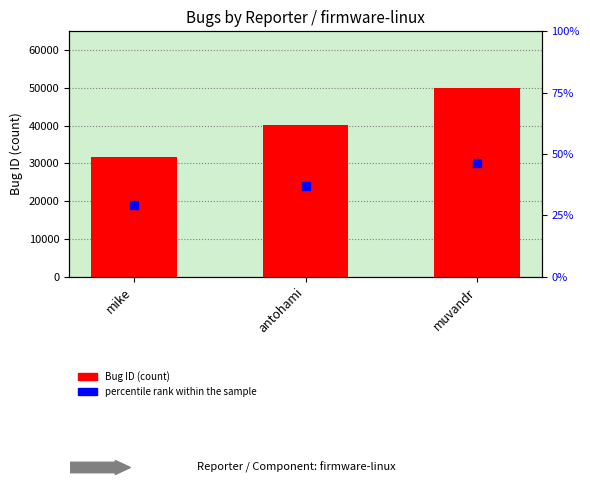

What is the greatest value displayed?

49962